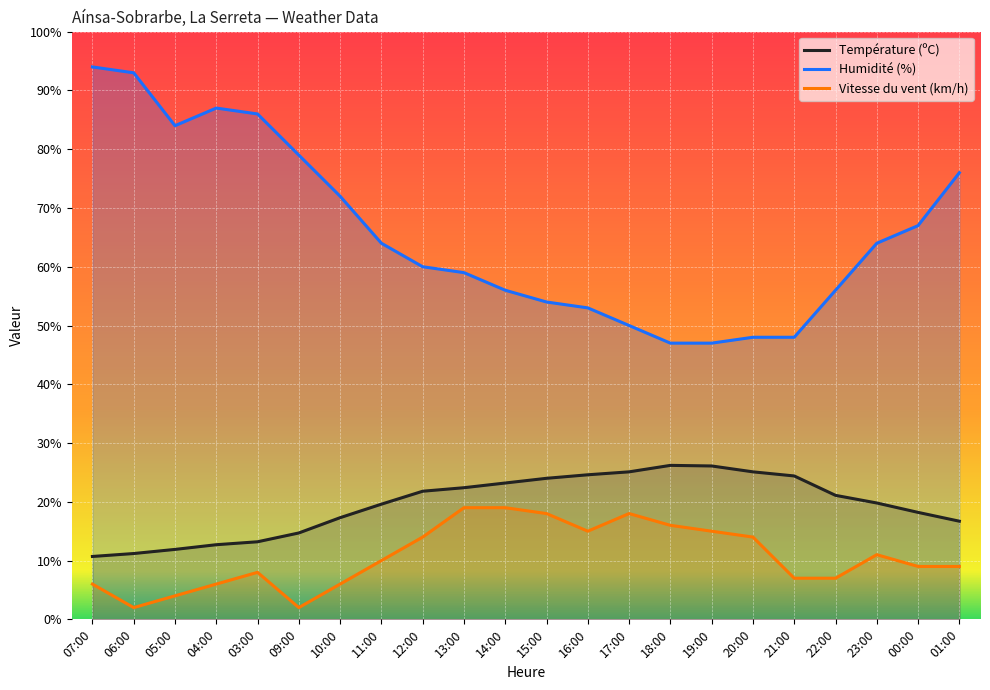

Is it true that Vitesse du vent (km/h) equals 10.0 at 11:00?

True